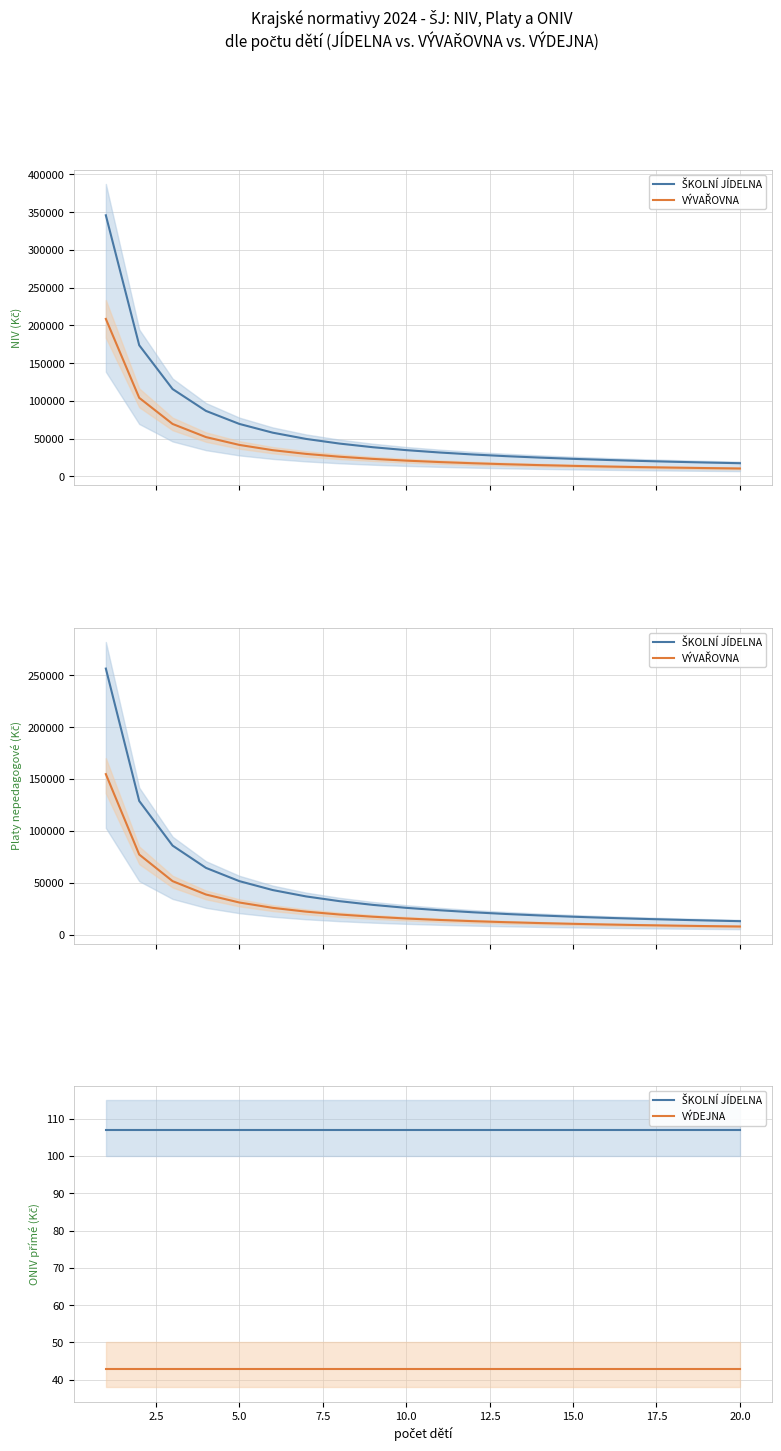

What is the sum of all VÝDEJNA values?

860.0